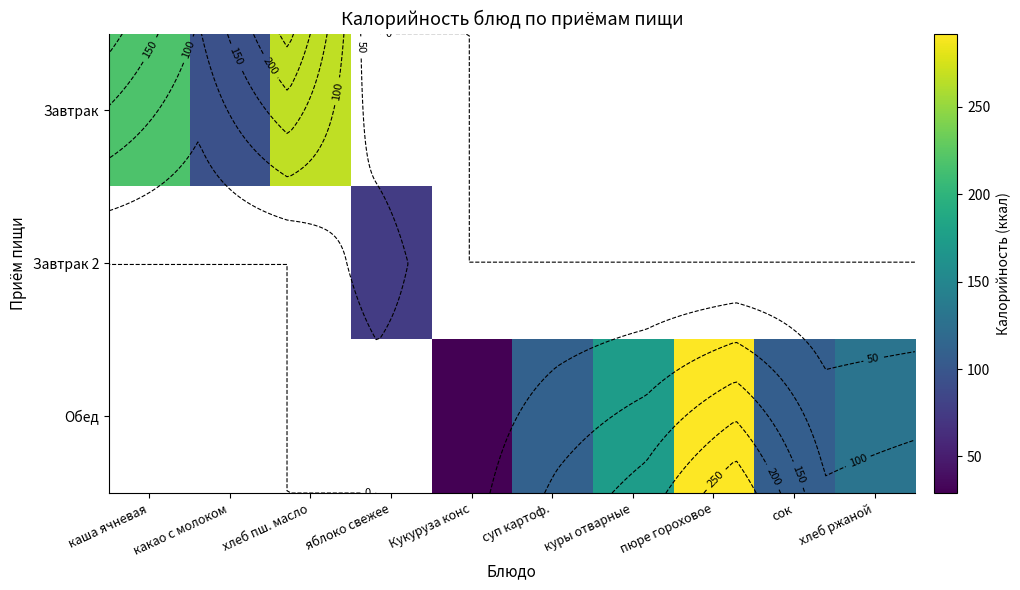

What is the spread (max minus min) of values at суп картоф.?

111